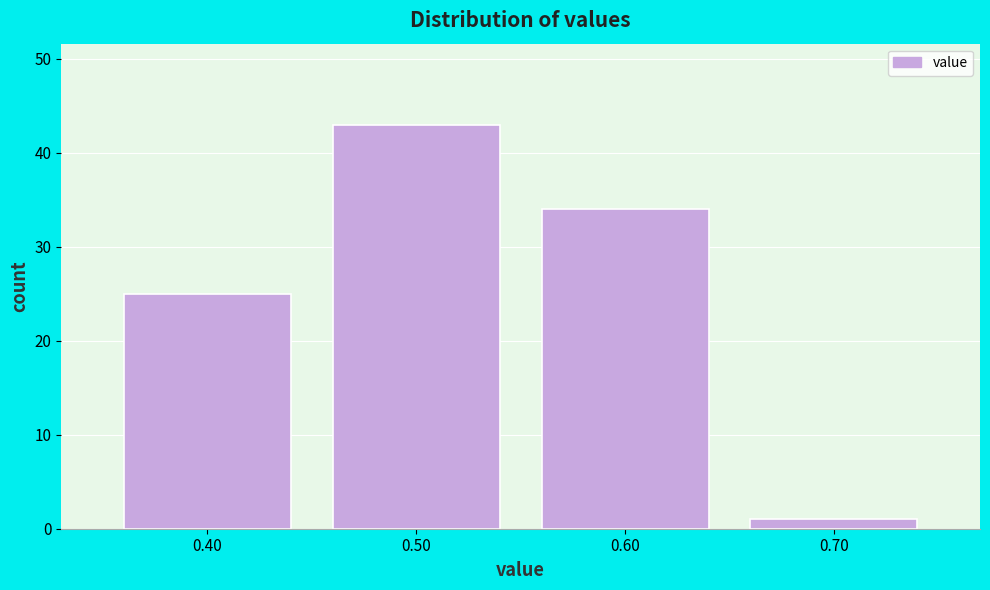

Reading right to left, transcribe all the data shown in this chart.

1	34	43	25